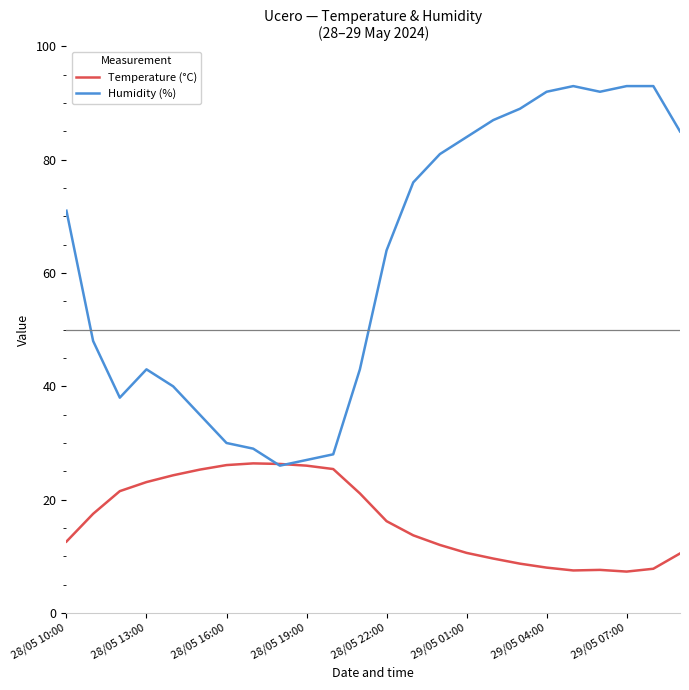

Which series has the widest spread of values?

Humidity (%)